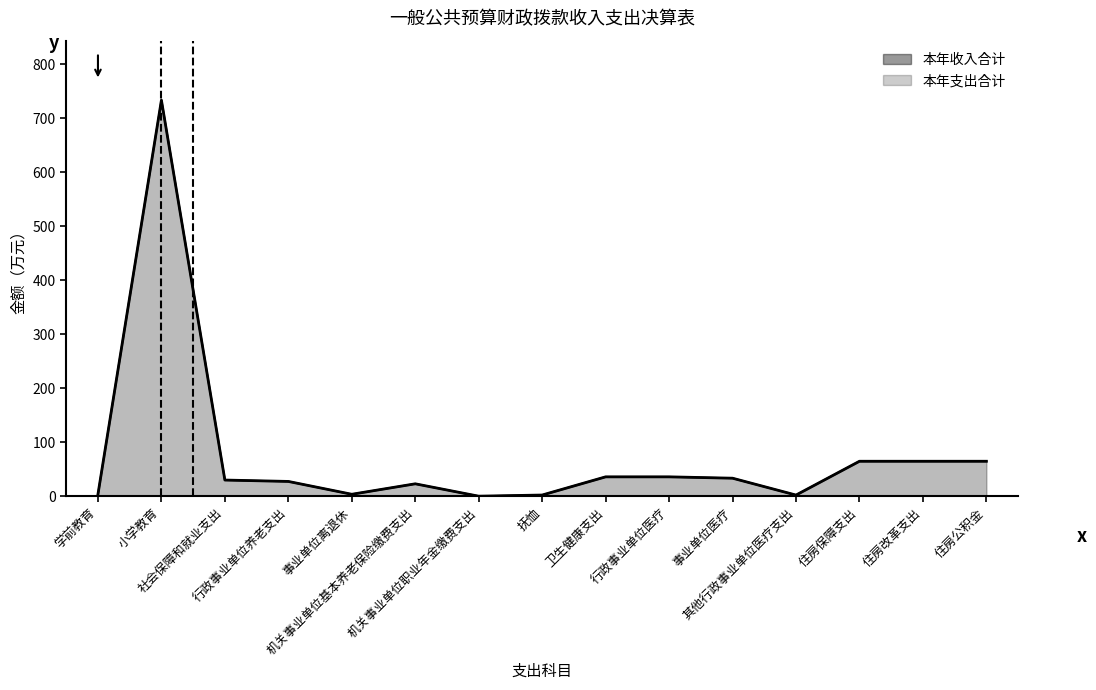

Reading left to right, what are all the values shown in this chart?

本年收入合计: 学前教育=4.1	小学教育=733.6	社会保障和就业支出=30.3	行政事业单位养老支出=27.7	事业单位离退休=4.0	机关事业单位基本养老保险缴费支出=23.4	机关事业单位职业年金缴费支出=0.4	抚恤=2.6	卫生健康支出=36.2	行政事业单位医疗=36.2	事业单位医疗=33.7	其他行政事业单位医疗支出=2.5	住房保障支出=65.1	住房改革支出=65.1	住房公积金=65.1
本年支出合计: 学前教育=4.1	小学教育=733.7	社会保障和就业支出=30.3	行政事业单位养老支出=27.7	事业单位离退休=4.0	机关事业单位基本养老保险缴费支出=23.4	机关事业单位职业年金缴费支出=0.4	抚恤=2.6	卫生健康支出=36.2	行政事业单位医疗=36.2	事业单位医疗=33.7	其他行政事业单位医疗支出=2.5	住房保障支出=65.1	住房改革支出=65.1	住房公积金=65.1